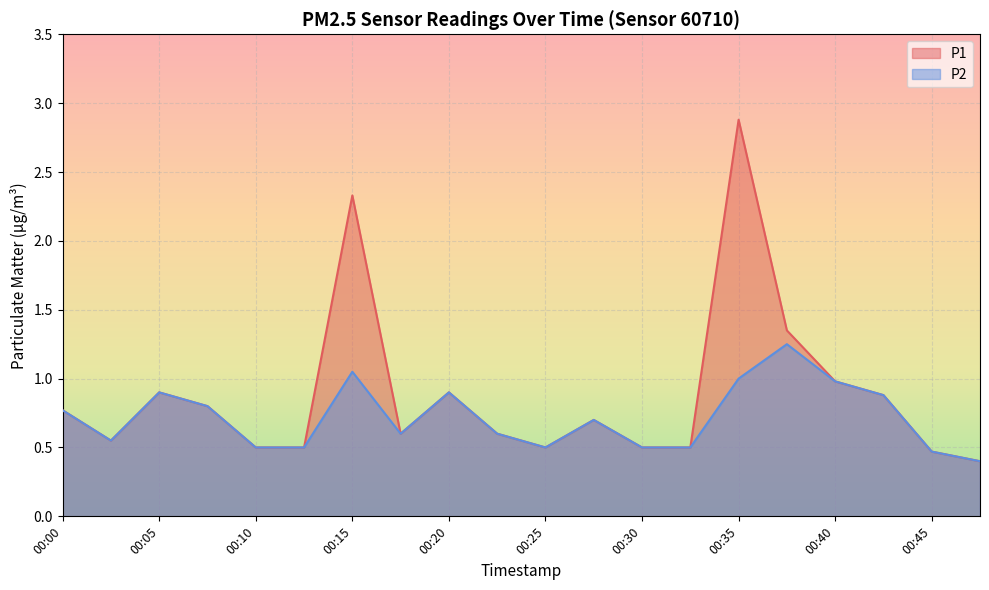

At which label does P2 reach its minimum?

00:47